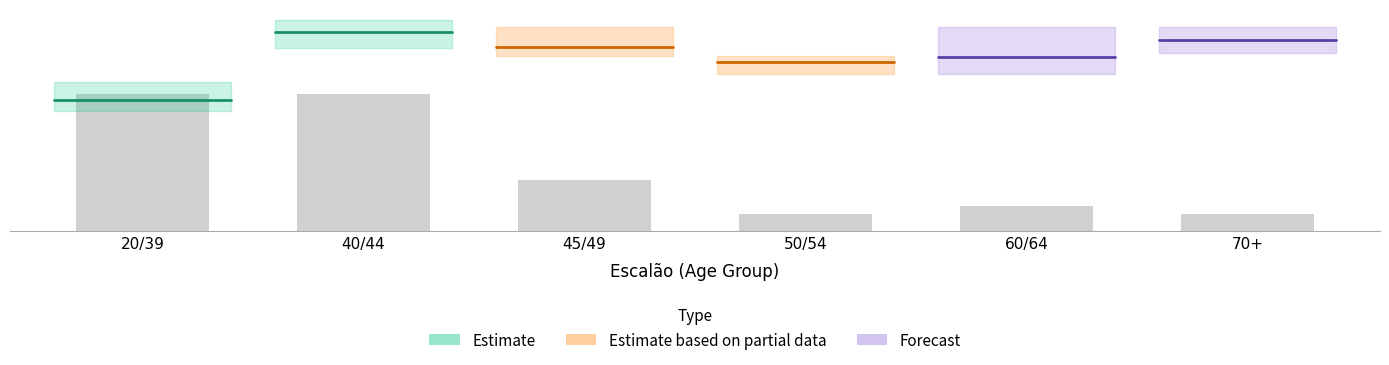

Does the chart contain any negative values?

No